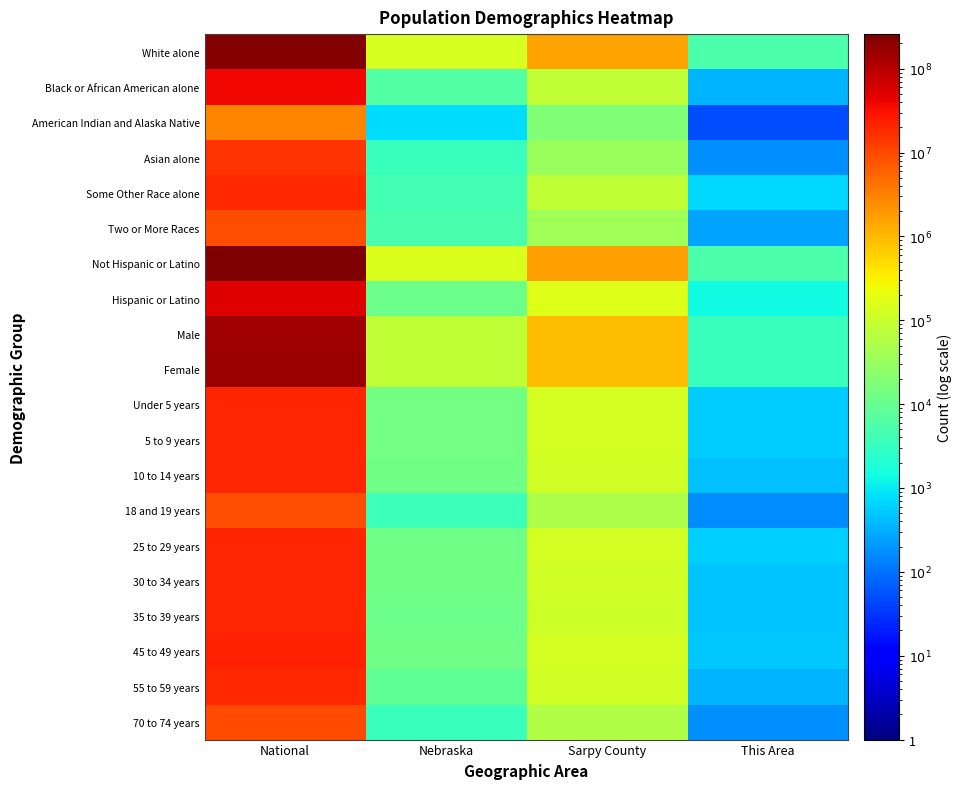

Which series has the largest range (max minus min)?

Not Hispanic or Latino